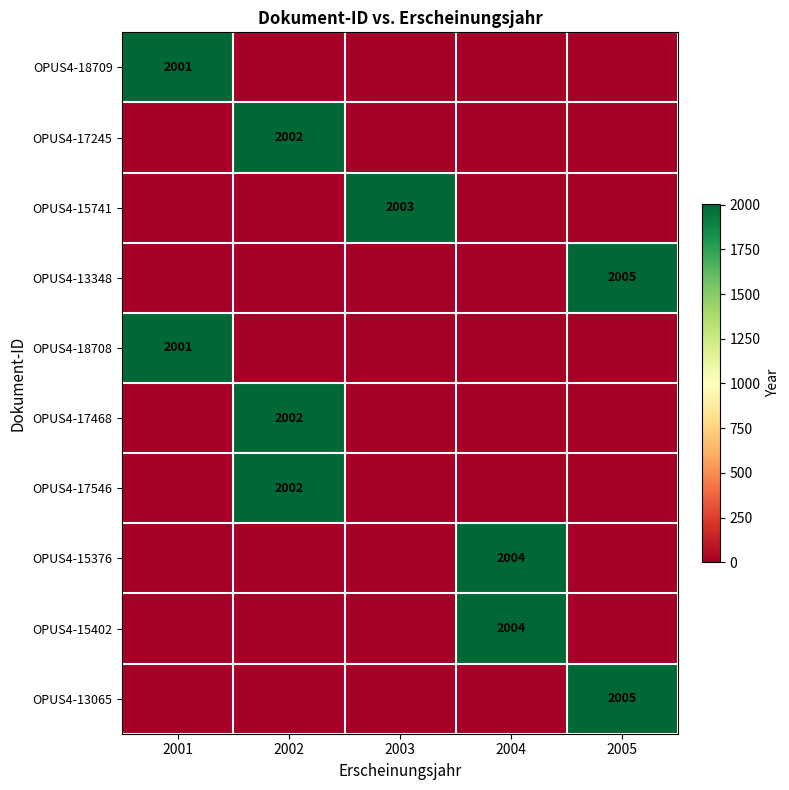

True or false: OPUS4-15741 has a value of 2003 at 2003.

True